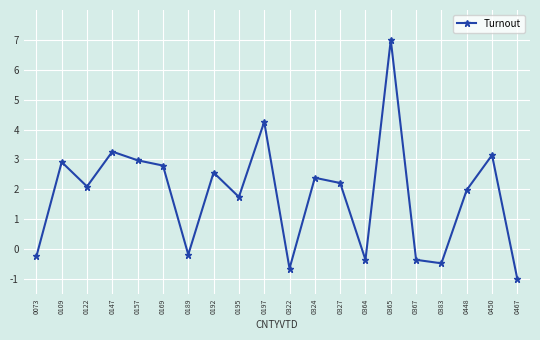

Which has a higher value, 0157 or 0073?

0157